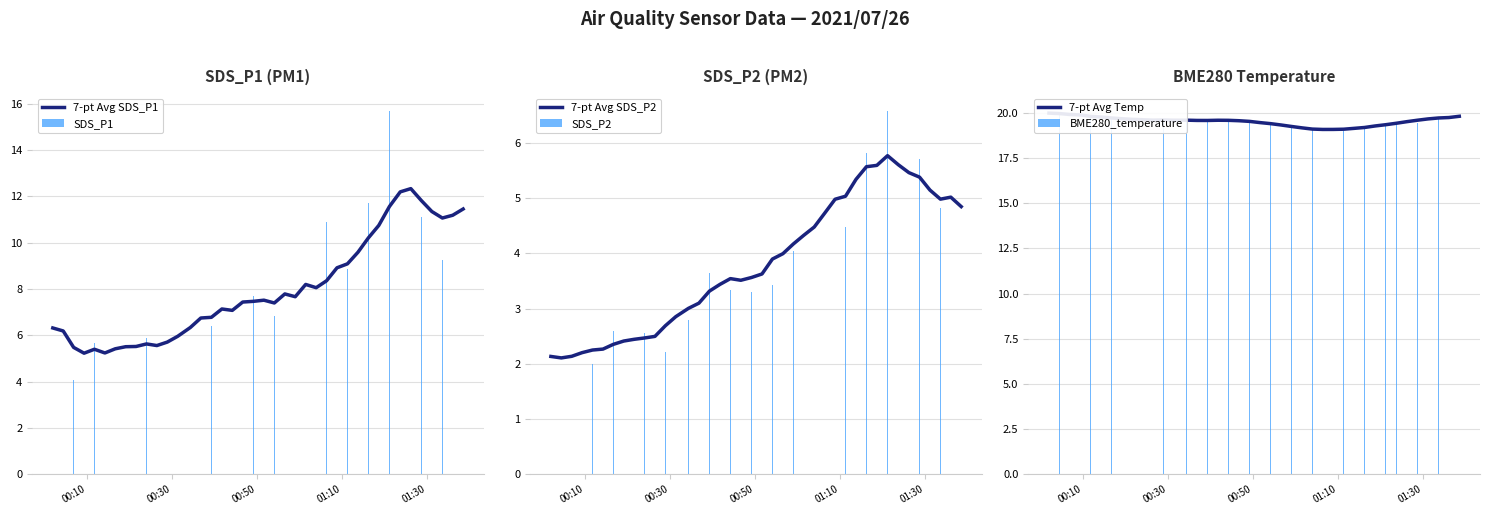

Count the number of data series in this chart.

6